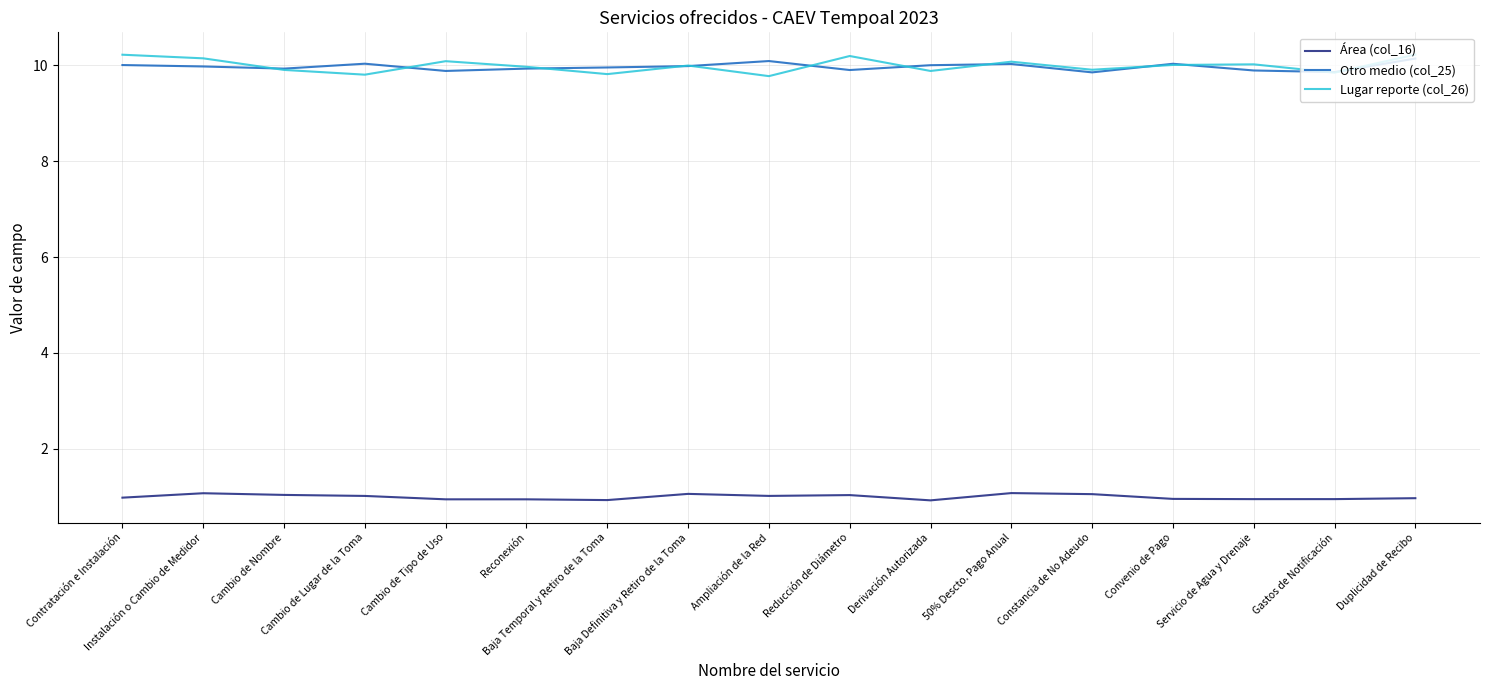

What is the smallest value displayed?

0.9